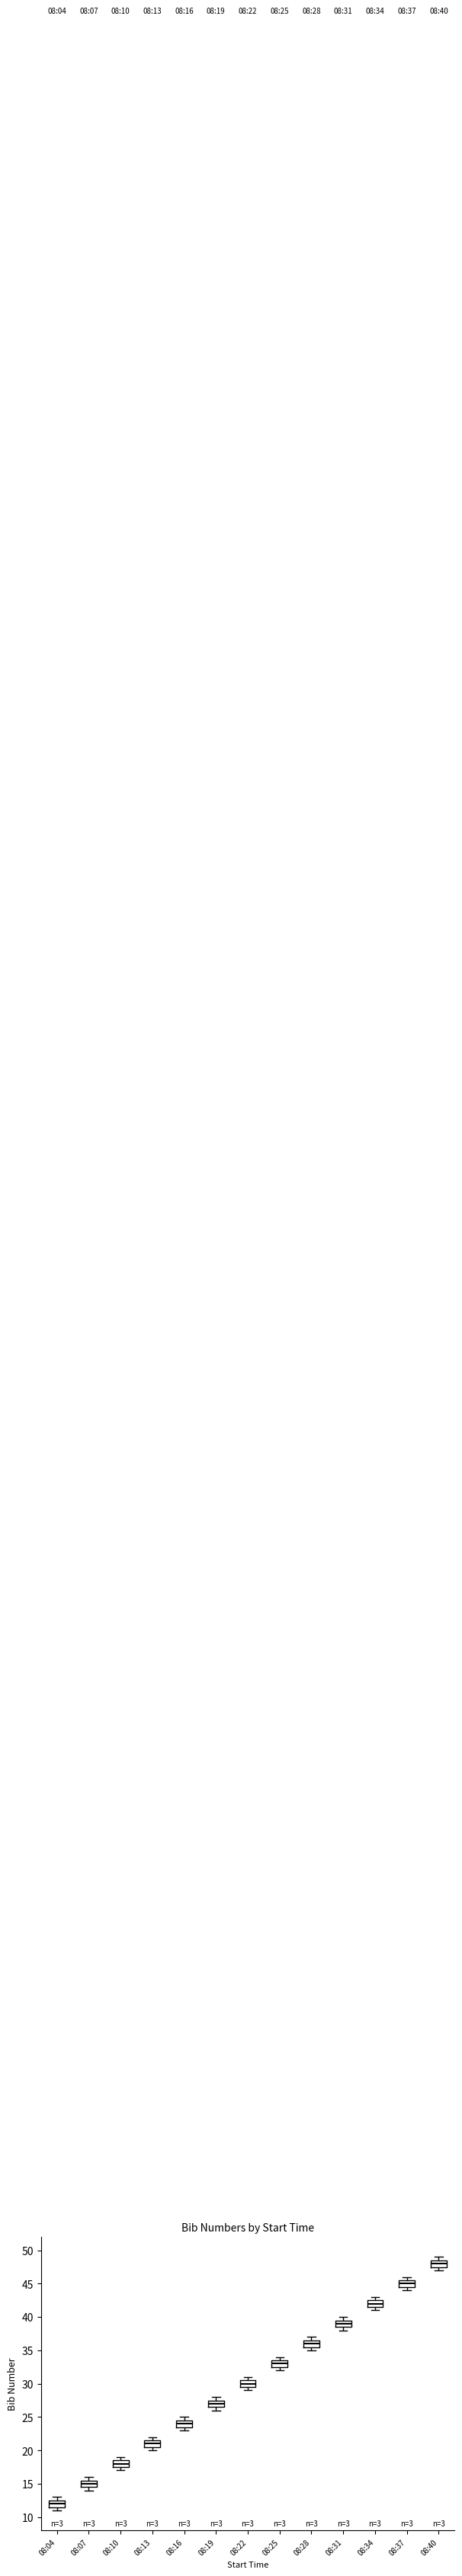

Which box has the lowest median line?

08:04